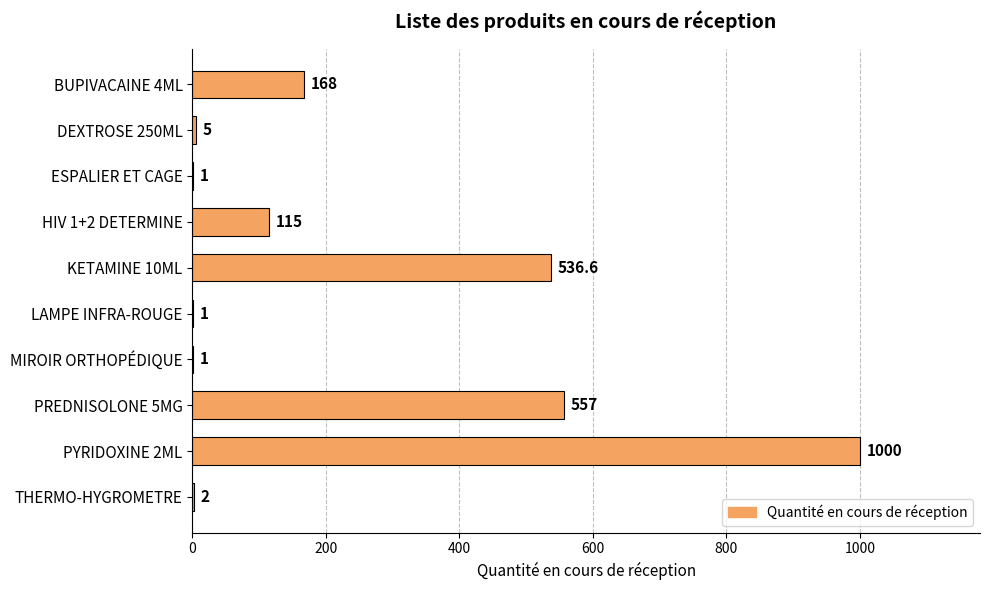

How many data points does each series have?

10